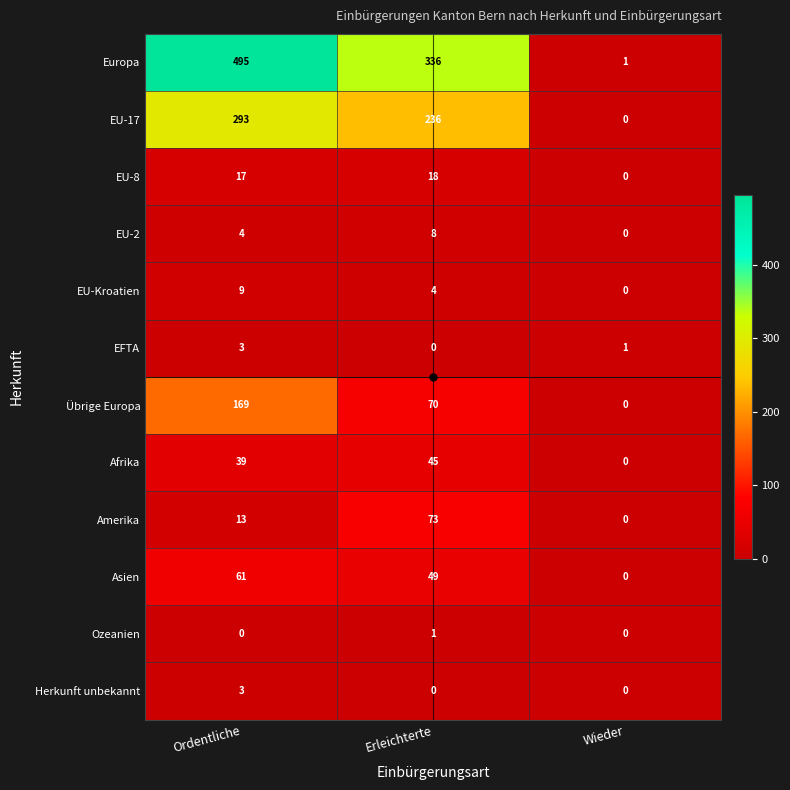

What is the maximum value shown in the chart?

495